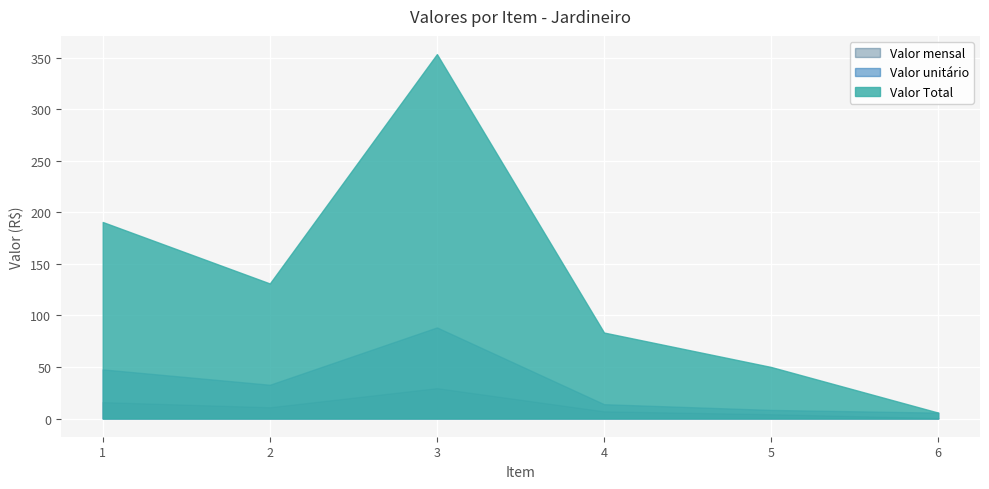

What is the value of the Valor unitário point at the 3rd from the left?

88.4